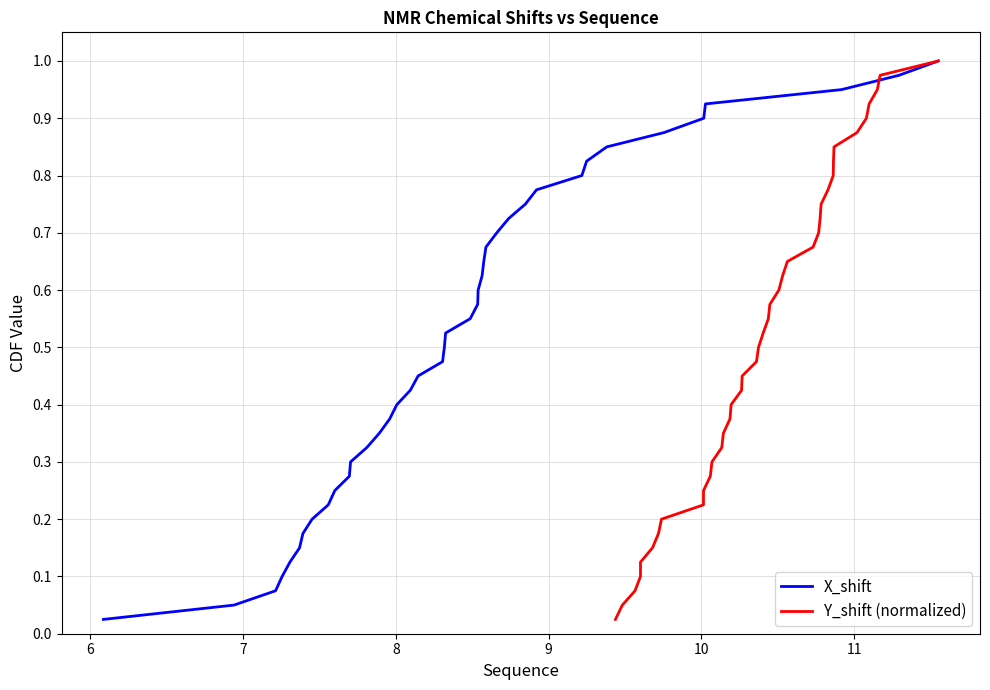

Reading left to right, extract all data points from this chart.

X_shift: 0.0	0.1	0.1	0.1	0.1	0.1	0.2	0.2	0.2	0.2	0.3	0.3	0.3	0.3	0.4	0.4	0.4	0.5	0.5	0.5	0.5	0.6	0.6	0.6	0.6	0.7	0.7	0.7	0.7	0.8	0.8	0.8	0.8	0.8	0.9	0.9	0.9	0.9	1.0	1.0
Y_shift (normalized): 0.0	0.1	0.1	0.1	0.1	0.1	0.2	0.2	0.2	0.2	0.3	0.3	0.3	0.3	0.4	0.4	0.4	0.5	0.5	0.5	0.5	0.6	0.6	0.6	0.6	0.7	0.7	0.7	0.7	0.8	0.8	0.8	0.8	0.8	0.9	0.9	0.9	0.9	1.0	1.0